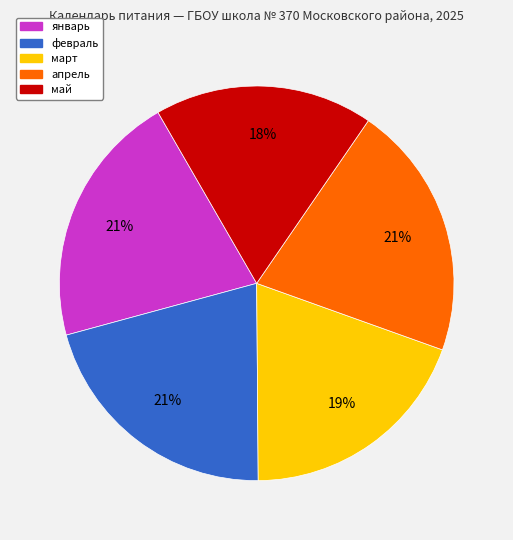

Is there a majority slice in this chart?

No